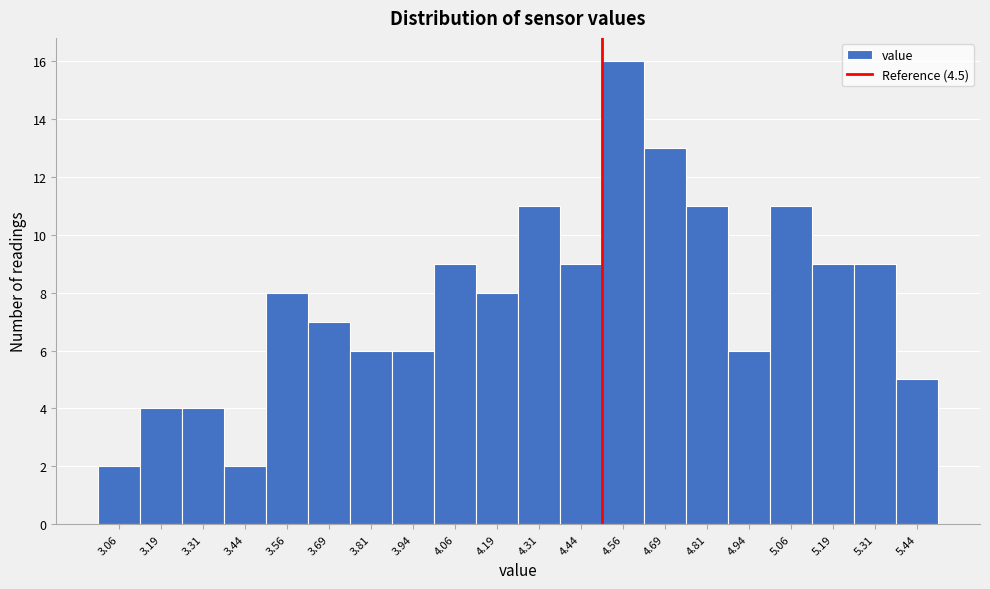

Reading left to right, transcribe this chart: for each bar, give the range it covers on the x-axis and its height. Neither the bar edges nor the heights are printed on the chart, so give them approximately, as read against the axes.

3.000 to 3.125: 2
3.125 to 3.250: 4
3.250 to 3.375: 4
3.375 to 3.500: 2
3.500 to 3.625: 8
3.625 to 3.750: 7
3.750 to 3.875: 6
3.875 to 4.000: 6
4.000 to 4.125: 9
4.125 to 4.250: 8
4.250 to 4.375: 11
4.375 to 4.500: 9
4.500 to 4.625: 16
4.625 to 4.750: 13
4.750 to 4.875: 11
4.875 to 5.000: 6
5.000 to 5.125: 11
5.125 to 5.250: 9
5.250 to 5.375: 9
5.375 to 5.500: 5